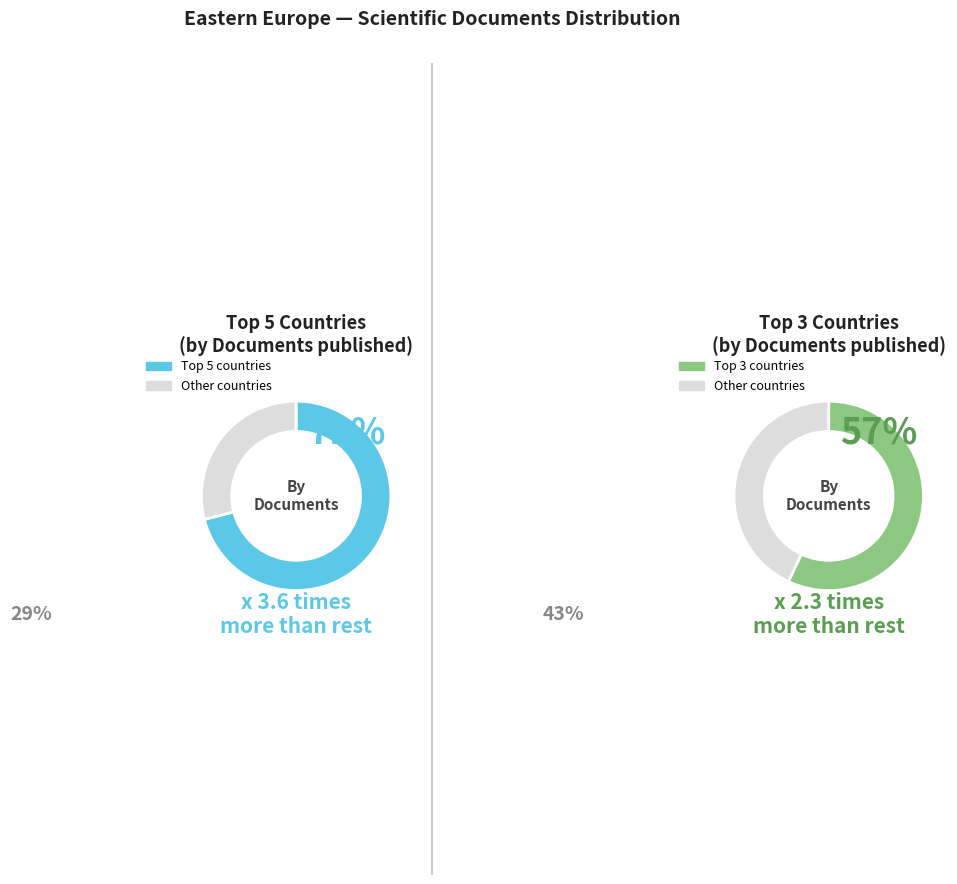

Do Czech Republic and Lithuania together represent more than half of the pie?

No